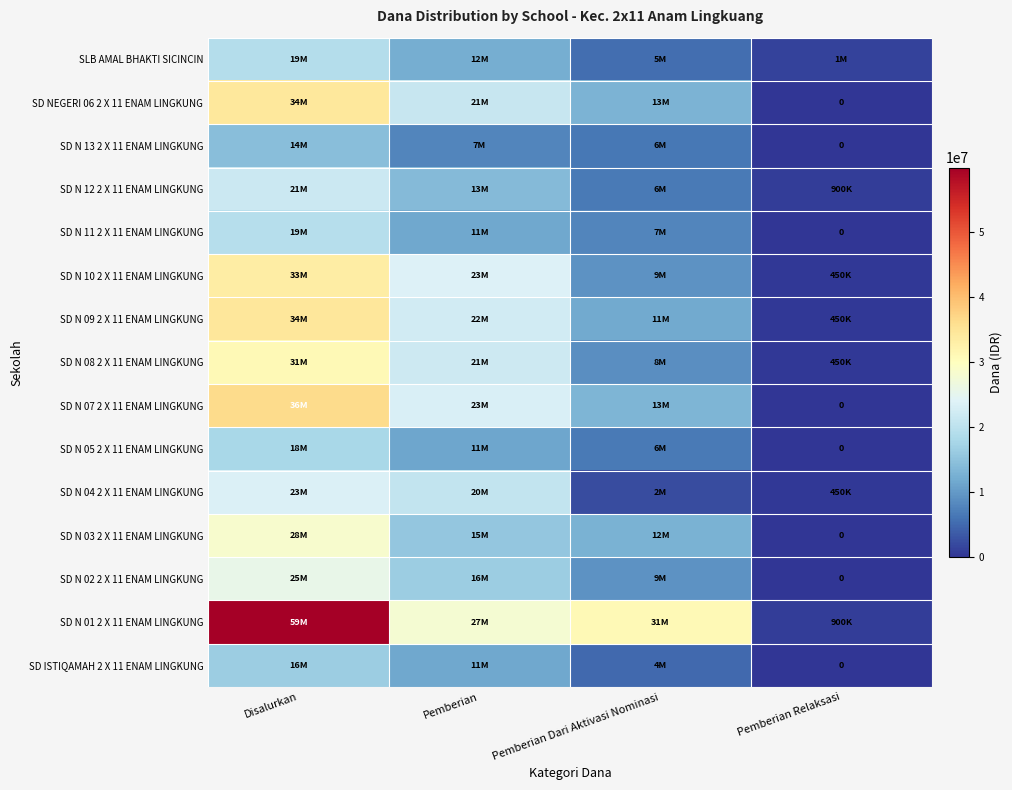

The SD N 03 2 X 11 ENAM LINGKUNG series shows 38337024 at Disalurkan. True or false?

False